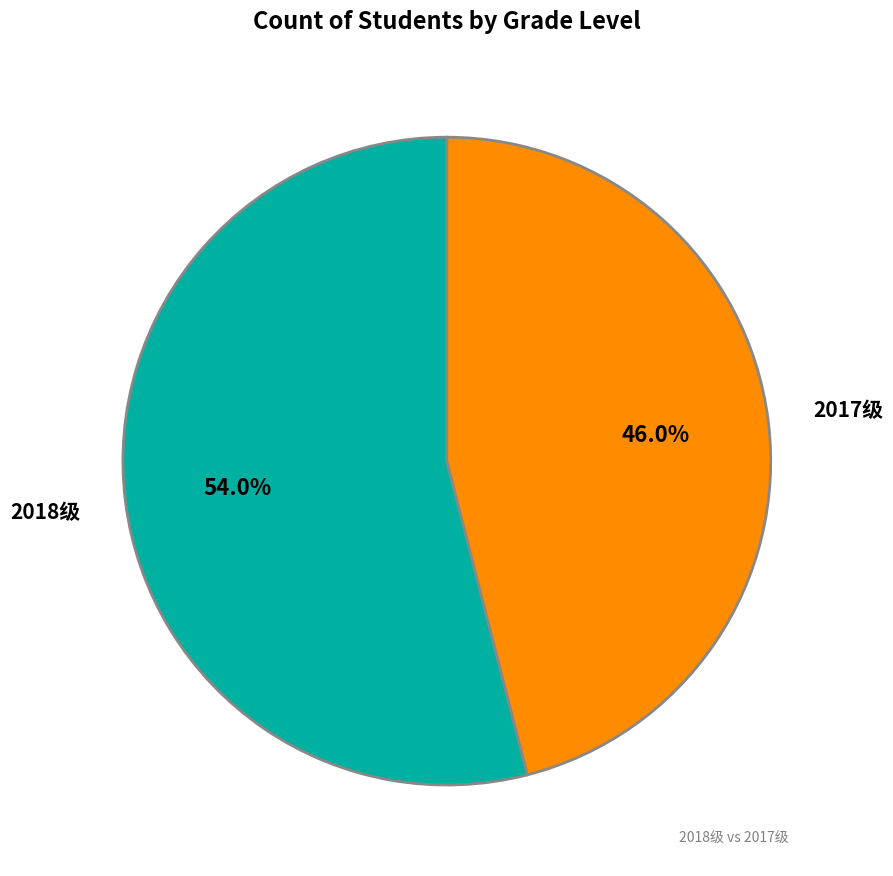

Is there a majority slice in this chart?

Yes